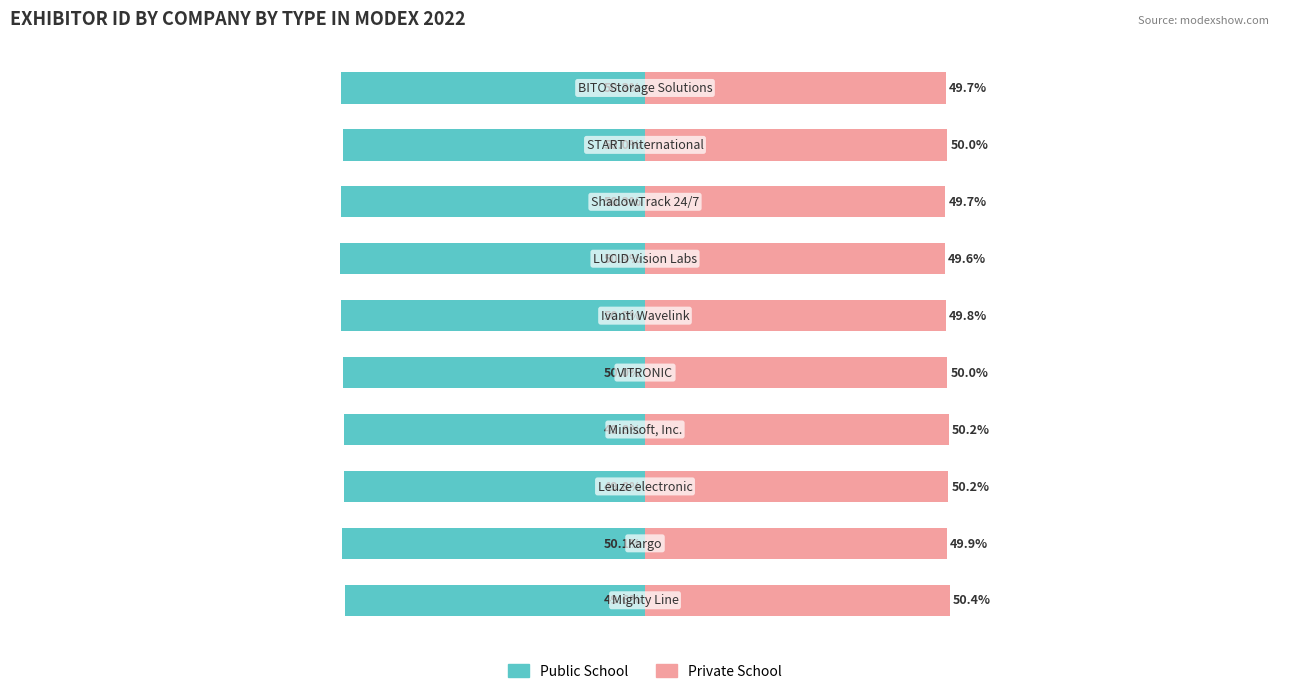

Are the bars grouped side by side (vs. stacked)?

Yes